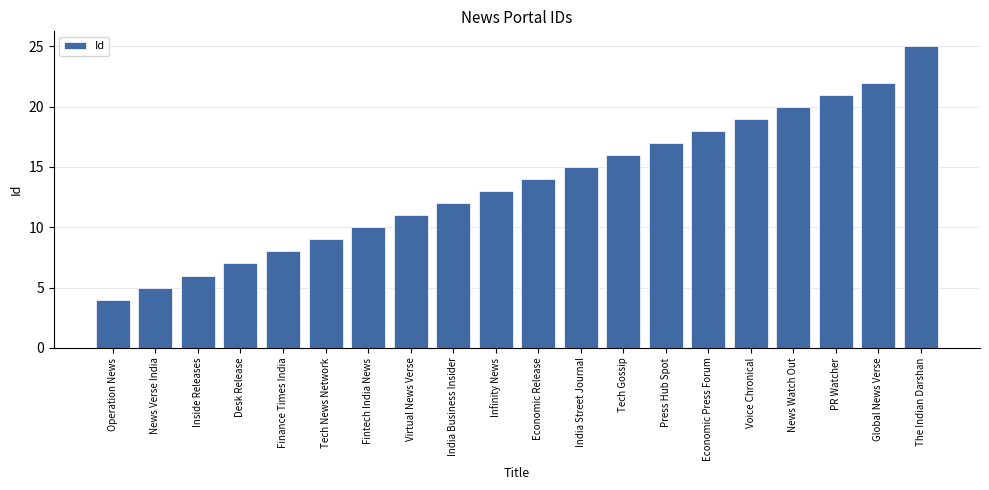

What is the ratio of the value at News Verse India to the value at India Street Journal?

0.3